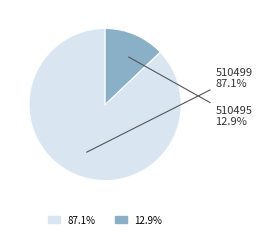

Is there a majority slice in this chart?

Yes